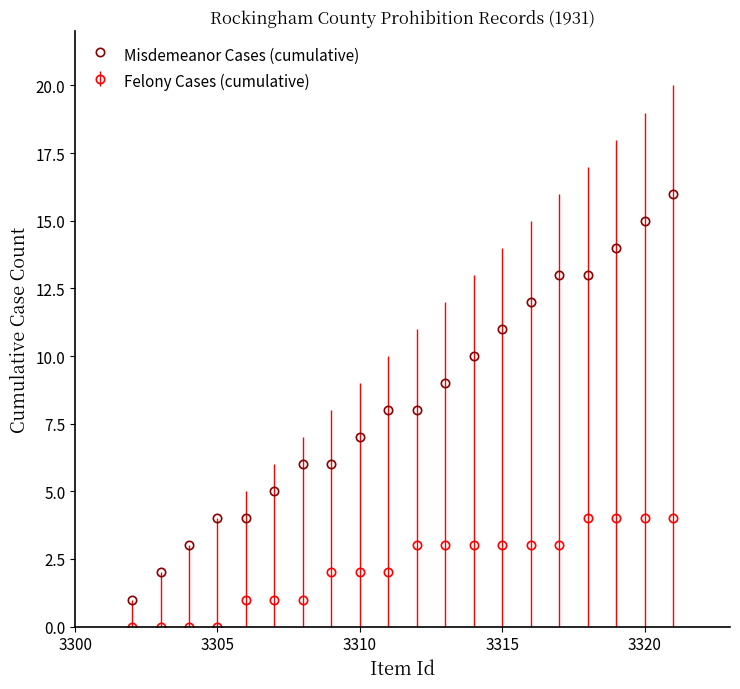

What is the sum of all Felony Cases (cumulative) values?

43